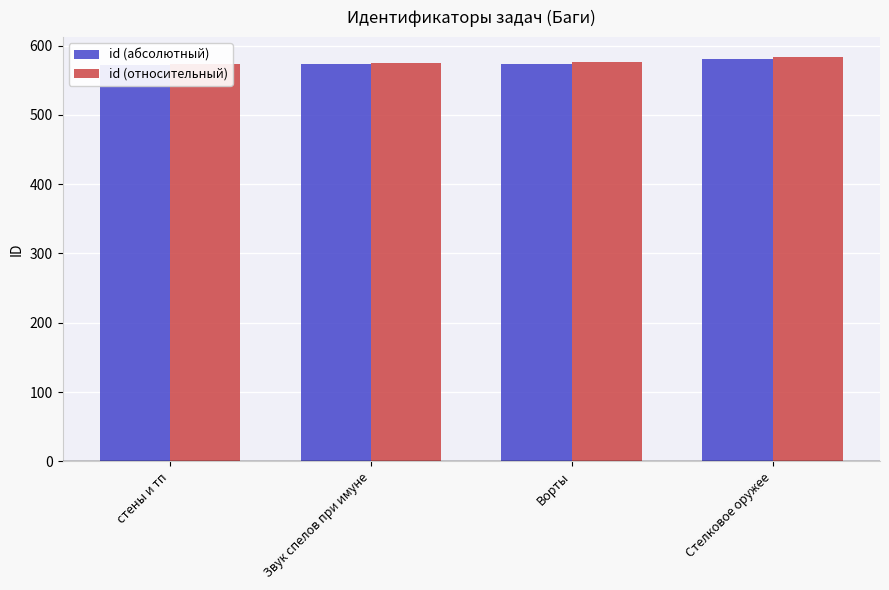

What is the sum of all id (относительный) values?

2308